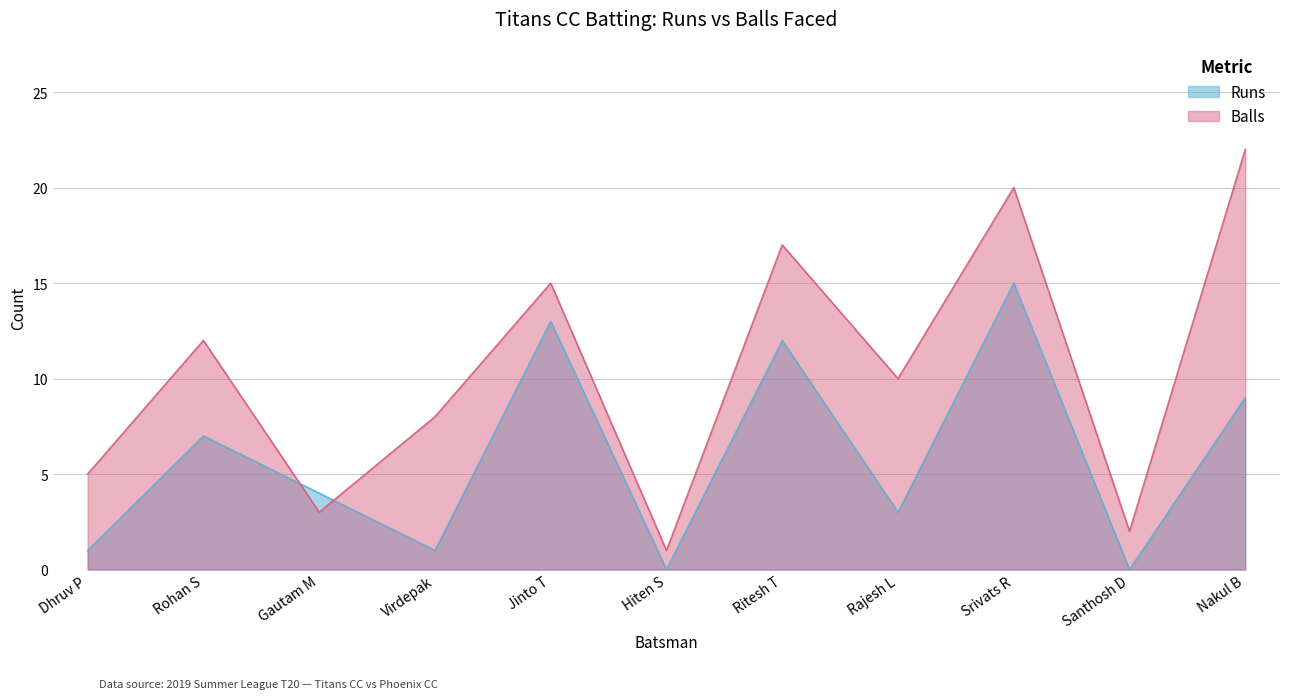

Reading right to left, list all the values displayed in this chart.

Runs: Nakul B=9	Santhosh D=0	Srivats R=15	Rajesh L=3	Ritesh T=12	Hiten S=0	Jinto T=13	Virdepak=1	Gautam M=4	Rohan S=7	Dhruv P=1
Balls: Nakul B=22	Santhosh D=2	Srivats R=20	Rajesh L=10	Ritesh T=17	Hiten S=1	Jinto T=15	Virdepak=8	Gautam M=3	Rohan S=12	Dhruv P=5